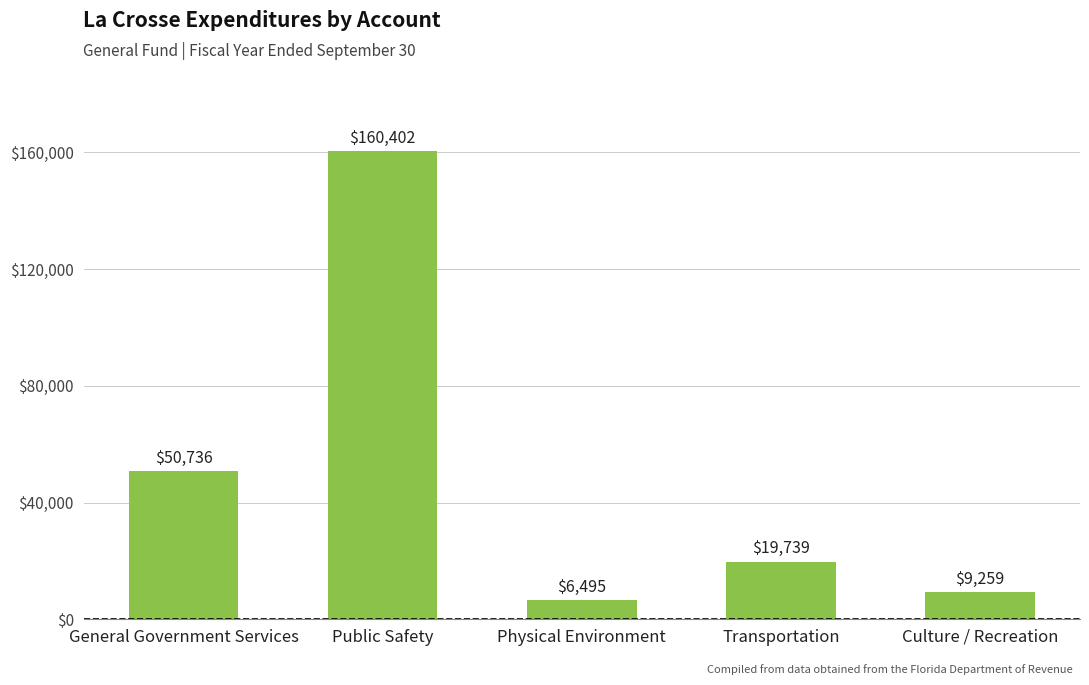

How many distinct data groups are displayed?

1